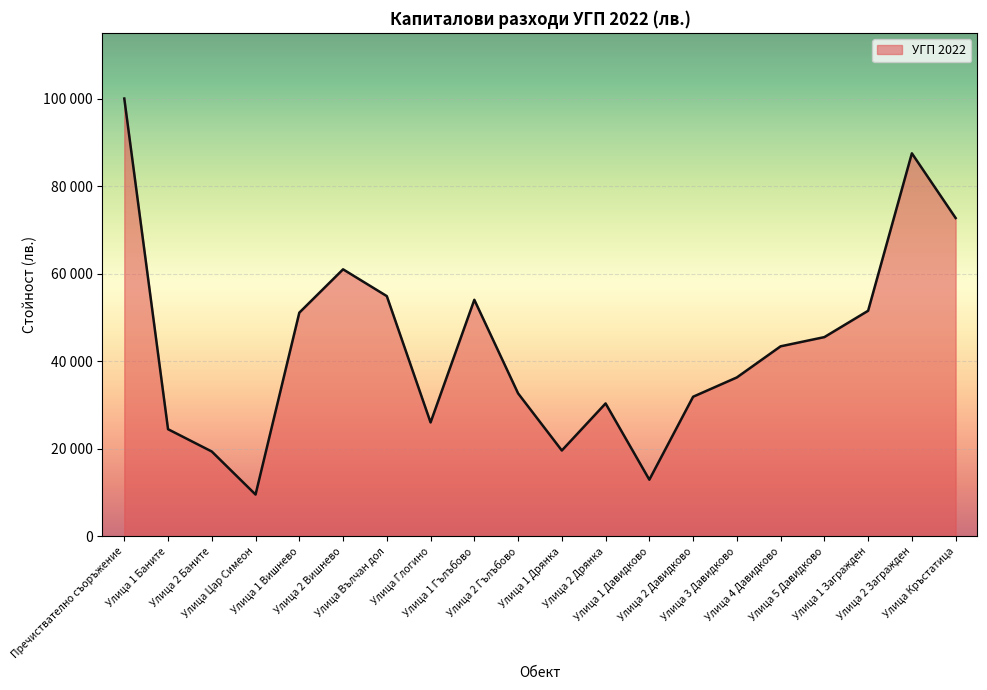

Does the chart display data point markers on the line(s)?

No